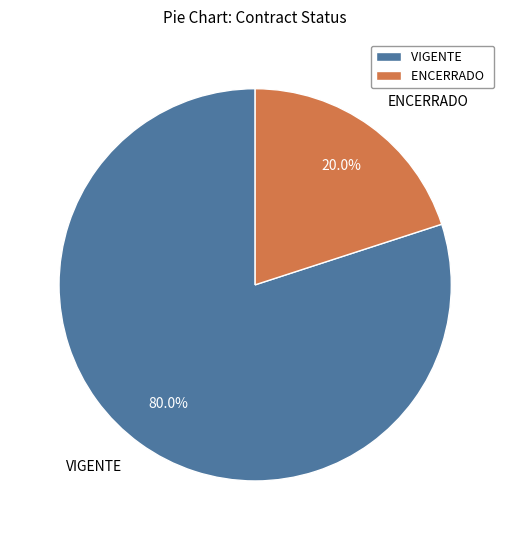

Is VIGENTE the majority of the pie?

Yes